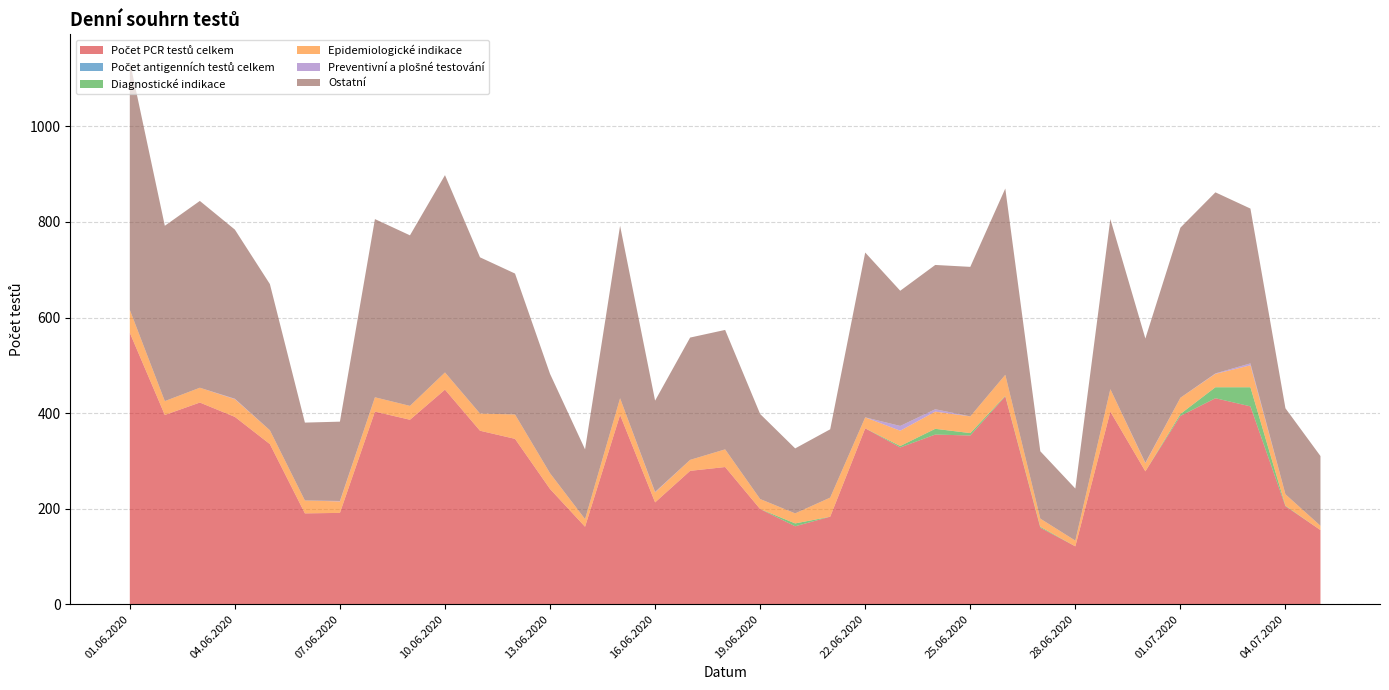

Reading right to left, extract all data points from this chart.

Počet PCR testů celkem: 05.07.2020=155	04.07.2020=205	03.07.2020=414	02.07.2020=431	01.07.2020=394	30.06.2020=278	29.06.2020=403	28.06.2020=121	27.06.2020=160	26.06.2020=435	25.06.2020=353	24.06.2020=355	23.06.2020=328	22.06.2020=368	21.06.2020=183	20.06.2020=163	19.06.2020=199	18.06.2020=287	17.06.2020=279	16.06.2020=213	15.06.2020=396	14.06.2020=162	13.06.2020=241	12.06.2020=346	11.06.2020=363	10.06.2020=449	09.06.2020=386	08.06.2020=403	07.06.2020=191	06.06.2020=190	05.06.2020=335	04.06.2020=392	03.06.2020=422	02.06.2020=396	01.06.2020=568
Počet antigenních testů celkem: 05.07.2020=0	04.07.2020=0	03.07.2020=0	02.07.2020=0	01.07.2020=0	30.06.2020=0	29.06.2020=0	28.06.2020=0	27.06.2020=0	26.06.2020=0	25.06.2020=0	24.06.2020=0	23.06.2020=0	22.06.2020=0	21.06.2020=0	20.06.2020=0	19.06.2020=0	18.06.2020=0	17.06.2020=0	16.06.2020=0	15.06.2020=0	14.06.2020=0	13.06.2020=0	12.06.2020=0	11.06.2020=0	10.06.2020=0	09.06.2020=0	08.06.2020=0	07.06.2020=0	06.06.2020=0	05.06.2020=0	04.06.2020=0	03.06.2020=0	02.06.2020=0	01.06.2020=0
Diagnostické indikace: 05.07.2020=0	04.07.2020=1	03.07.2020=40	02.07.2020=23	01.07.2020=4	30.06.2020=0	29.06.2020=0	28.06.2020=0	27.06.2020=2	26.06.2020=1	25.06.2020=5	24.06.2020=12	23.06.2020=3	22.06.2020=0	21.06.2020=0	20.06.2020=6	19.06.2020=0	18.06.2020=0	17.06.2020=0	16.06.2020=0	15.06.2020=0	14.06.2020=0	13.06.2020=0	12.06.2020=0	11.06.2020=0	10.06.2020=0	09.06.2020=0	08.06.2020=0	07.06.2020=0	06.06.2020=0	05.06.2020=0	04.06.2020=0	03.06.2020=0	02.06.2020=0	01.06.2020=0
Epidemiologické indikace: 05.07.2020=9	04.07.2020=24	03.07.2020=46	02.07.2020=28	01.07.2020=34	30.06.2020=17	29.06.2020=47	28.06.2020=12	27.06.2020=17	26.06.2020=44	25.06.2020=35	24.06.2020=36	23.06.2020=32	22.06.2020=23	21.06.2020=40	20.06.2020=21	19.06.2020=21	18.06.2020=37	17.06.2020=23	16.06.2020=21	15.06.2020=35	14.06.2020=16	13.06.2020=33	12.06.2020=51	11.06.2020=36	10.06.2020=36	09.06.2020=29	08.06.2020=30	07.06.2020=24	06.06.2020=27	05.06.2020=29	04.06.2020=37	03.06.2020=31	02.06.2020=29	01.06.2020=48
Preventivní a plošné testování: 05.07.2020=0	04.07.2020=0	03.07.2020=4	02.07.2020=1	01.07.2020=0	30.06.2020=1	29.06.2020=0	28.06.2020=0	27.06.2020=0	26.06.2020=0	25.06.2020=0	24.06.2020=5	23.06.2020=10	22.06.2020=0	21.06.2020=0	20.06.2020=0	19.06.2020=0	18.06.2020=0	17.06.2020=0	16.06.2020=1	15.06.2020=0	14.06.2020=0	13.06.2020=0	12.06.2020=0	11.06.2020=0	10.06.2020=0	09.06.2020=0	08.06.2020=0	07.06.2020=1	06.06.2020=0	05.06.2020=0	04.06.2020=1	03.06.2020=0	02.06.2020=0	01.06.2020=0
Ostatní: 05.07.2020=146	04.07.2020=180	03.07.2020=324	02.07.2020=379	01.07.2020=356	30.06.2020=260	29.06.2020=356	28.06.2020=109	27.06.2020=141	26.06.2020=390	25.06.2020=313	24.06.2020=302	23.06.2020=283	22.06.2020=345	21.06.2020=143	20.06.2020=136	19.06.2020=178	18.06.2020=250	17.06.2020=256	16.06.2020=191	15.06.2020=361	14.06.2020=146	13.06.2020=208	12.06.2020=295	11.06.2020=327	10.06.2020=413	09.06.2020=357	08.06.2020=373	07.06.2020=166	06.06.2020=163	05.06.2020=306	04.06.2020=354	03.06.2020=391	02.06.2020=367	01.06.2020=520